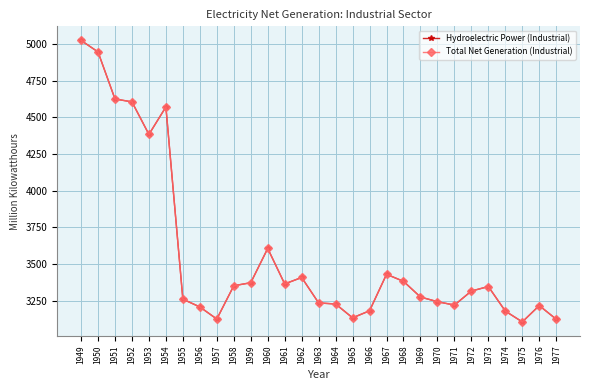

Reading left to right, list all the values displayed in this chart.

Hydroelectric Power (Industrial): 5024.7	4946.3	4625.5	4605.8	4384.0	4571.3	3260.9	3208.0	3125.5	3352.5	3373.1	3606.7	3364.9	3408.8	3235.5	3228.1	3133.7	3181.8	3430.5	3382.6	3275.6	3243.8	3220.7	3316.3	3347.1	3179.6	3106.0	3217.2	3124.2
Total Net Generation (Industrial): 5024.7	4946.3	4625.5	4605.8	4384.0	4571.3	3260.9	3208.0	3125.5	3352.5	3373.1	3606.7	3364.9	3408.8	3235.5	3228.1	3133.7	3181.8	3430.5	3382.6	3275.6	3243.8	3220.7	3316.3	3347.1	3179.6	3106.0	3217.2	3124.2